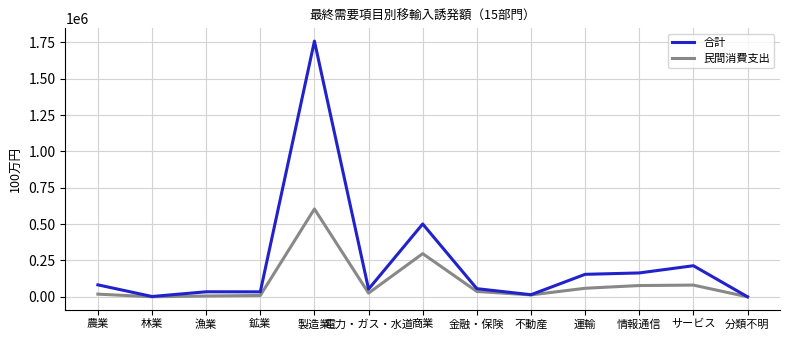

What is the difference between the 民間消費支出 values at サービス and 製造業?

523440.0